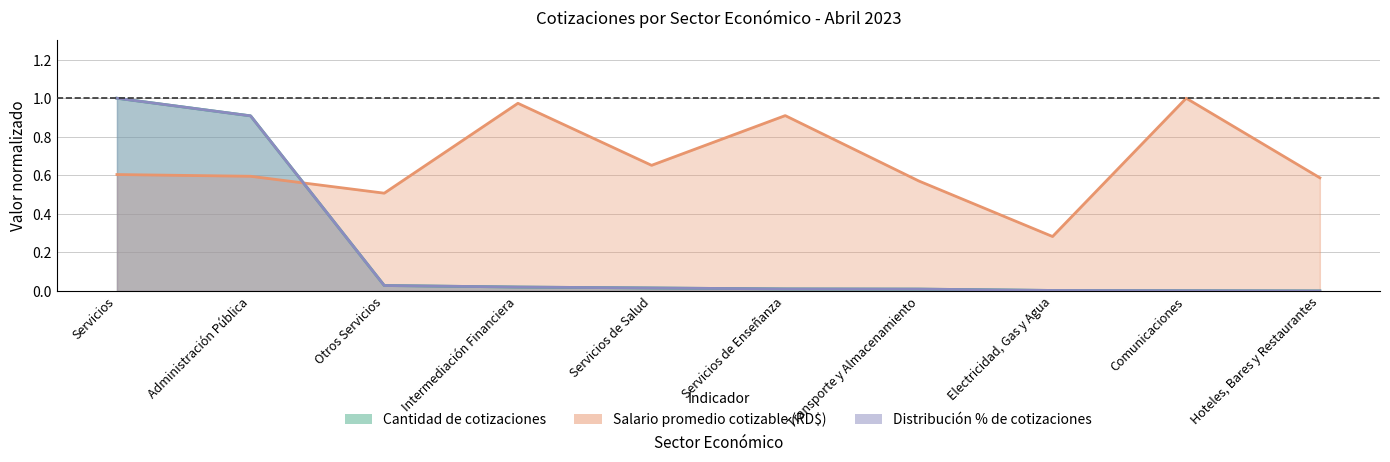

True or false: Cantidad de cotizaciones and Salario promedio cotizable (RD$) intersect in this chart.

True